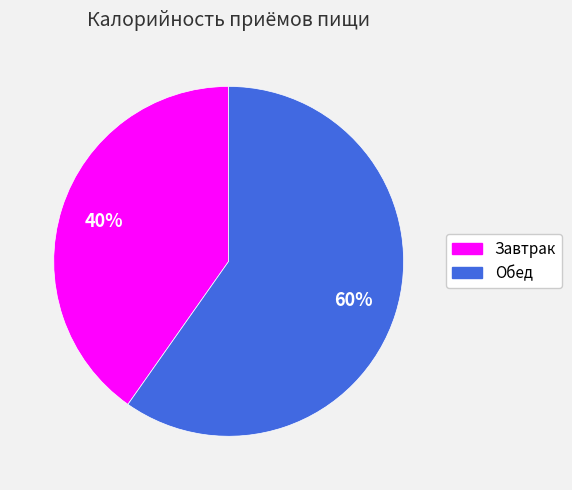

What is the largest slice in the pie chart?

Обед